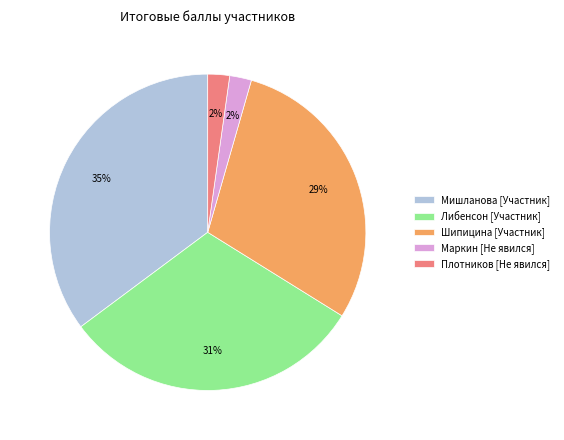

What is the ratio of the value at Шипицина [Участник] to the value at Либенсон [Участник]?

0.9